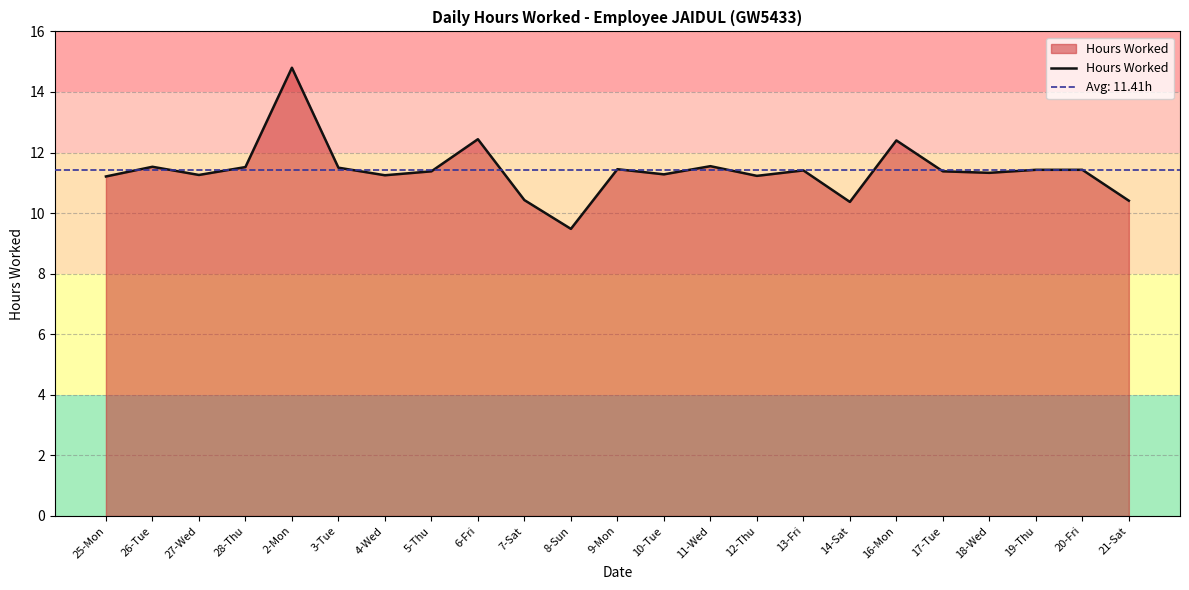

What is the value of the 6th point from the left?

11.5